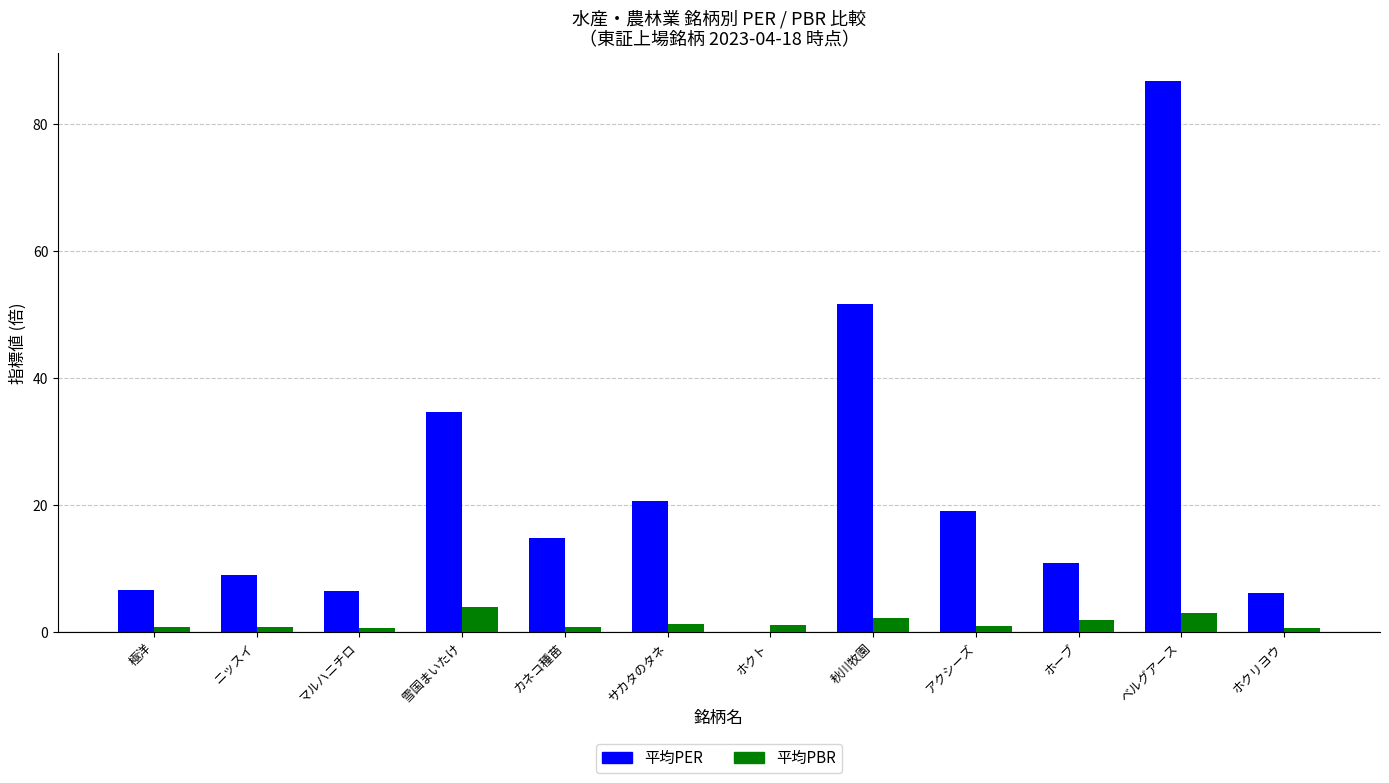

At which category is the sum across all series the highest?

ベルグアース